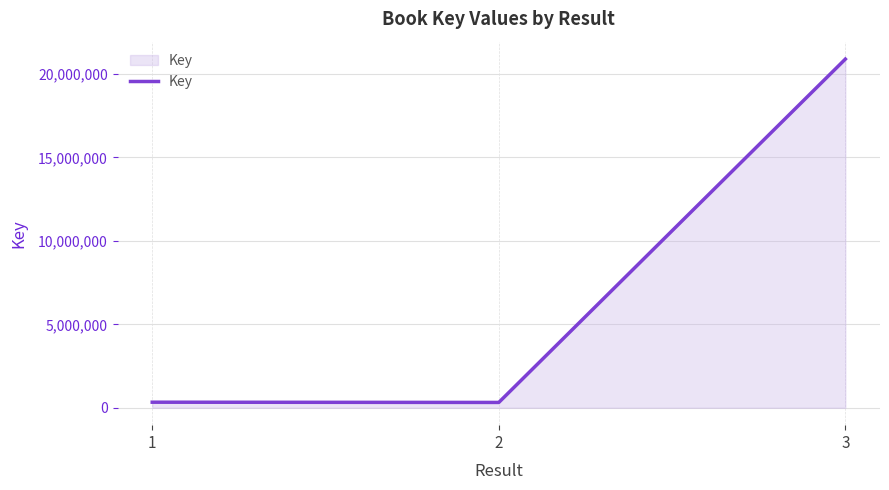

Which category has the highest value across all series?

3